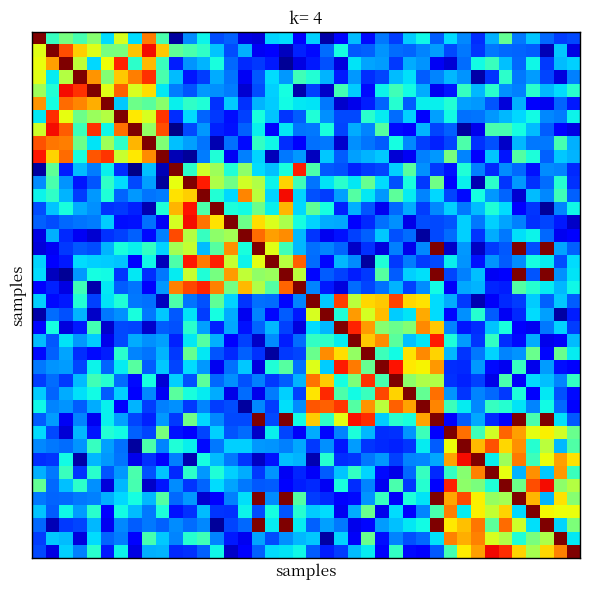

How many distinct data groups are displayed?

40